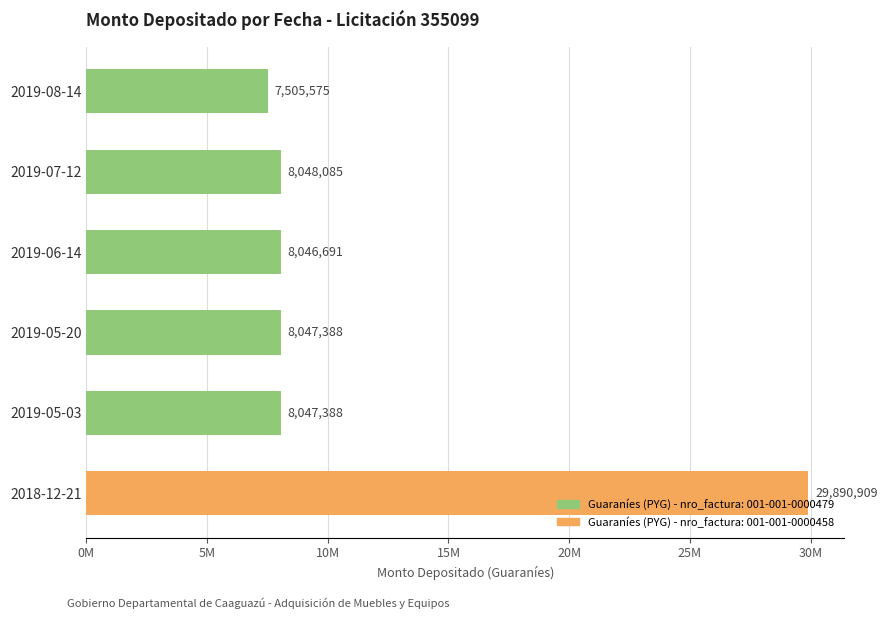

What is the difference between the second highest and minimum values?

542510